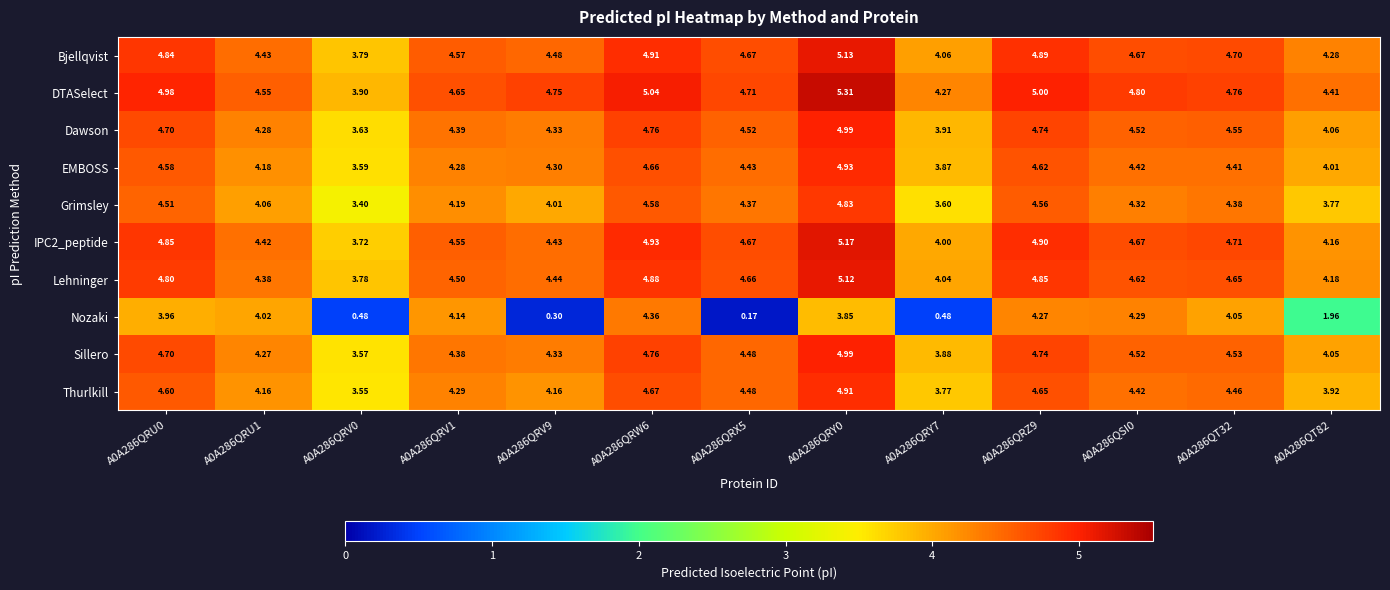

Which series has the widest spread of values?

Nozaki